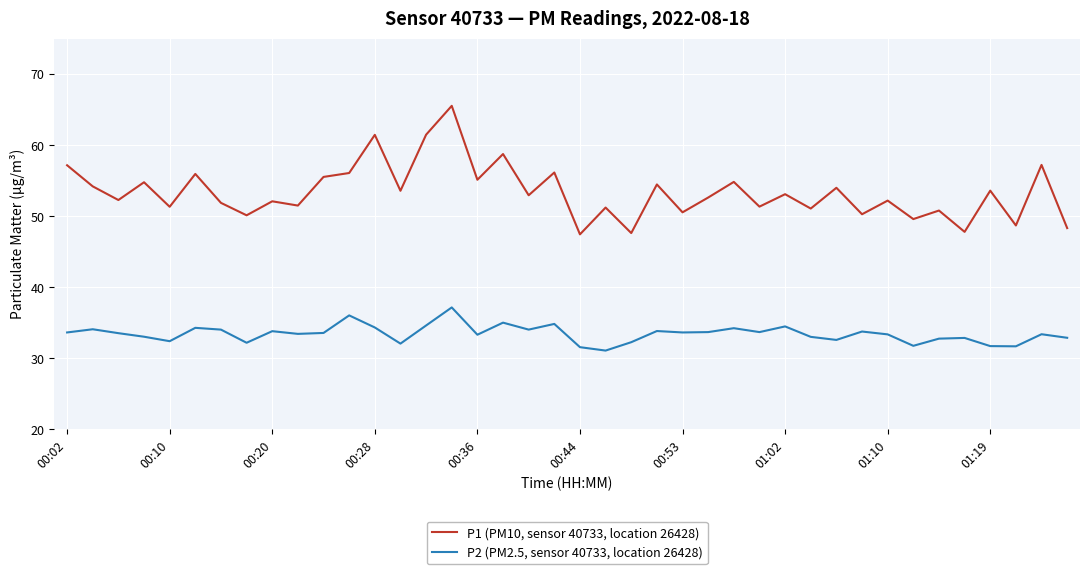

Which series has the largest total across all categories?

P1 (PM10, sensor 40733, location 26428)